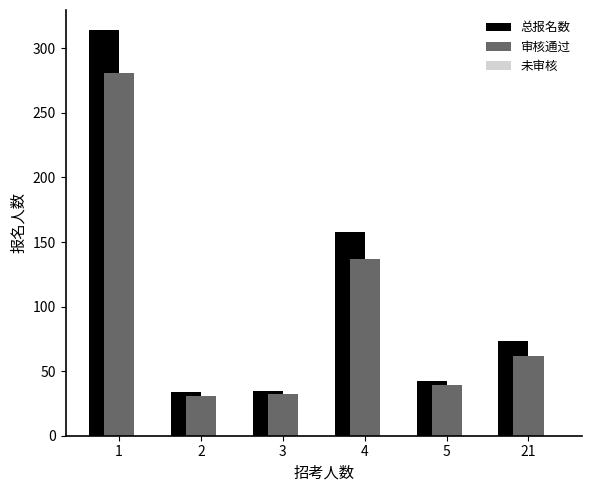

Rank the series by their maximum value, from lowest to highest.

审核通过, 总报名数